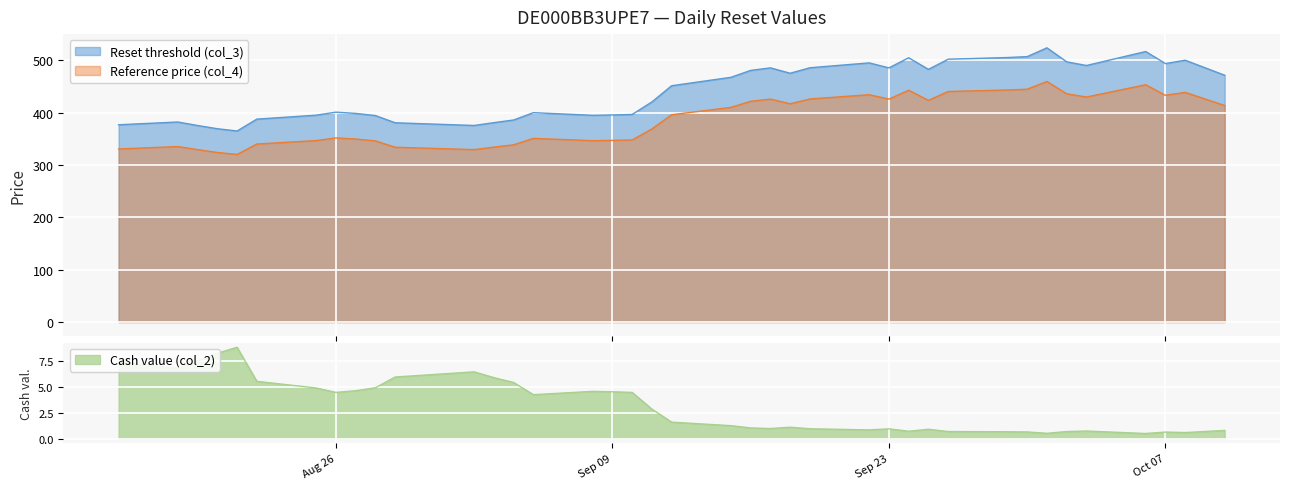

True or false: Cash value (col_2) and Reference price (col_4) intersect in this chart.

False